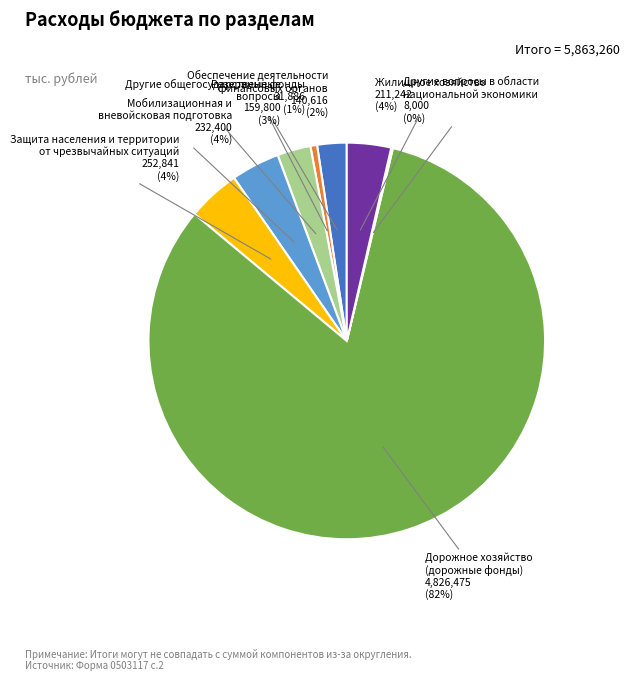

Does any single category account for the majority?

Yes